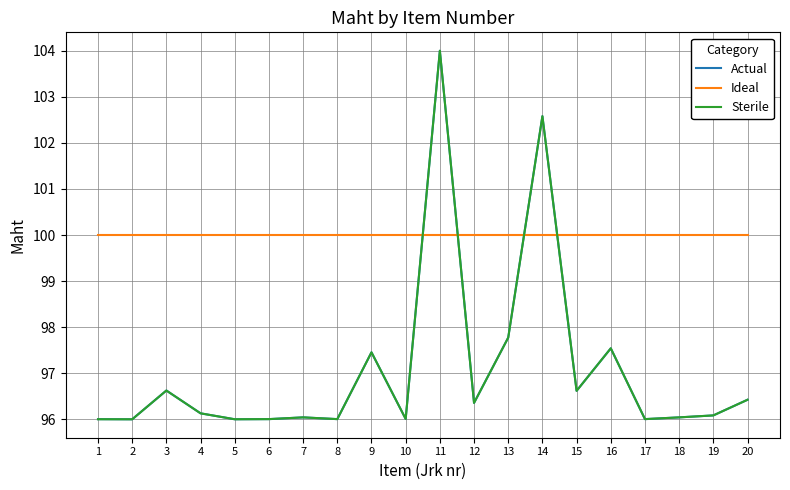

Is it true that Sterile equals 166.4 at 4?

False